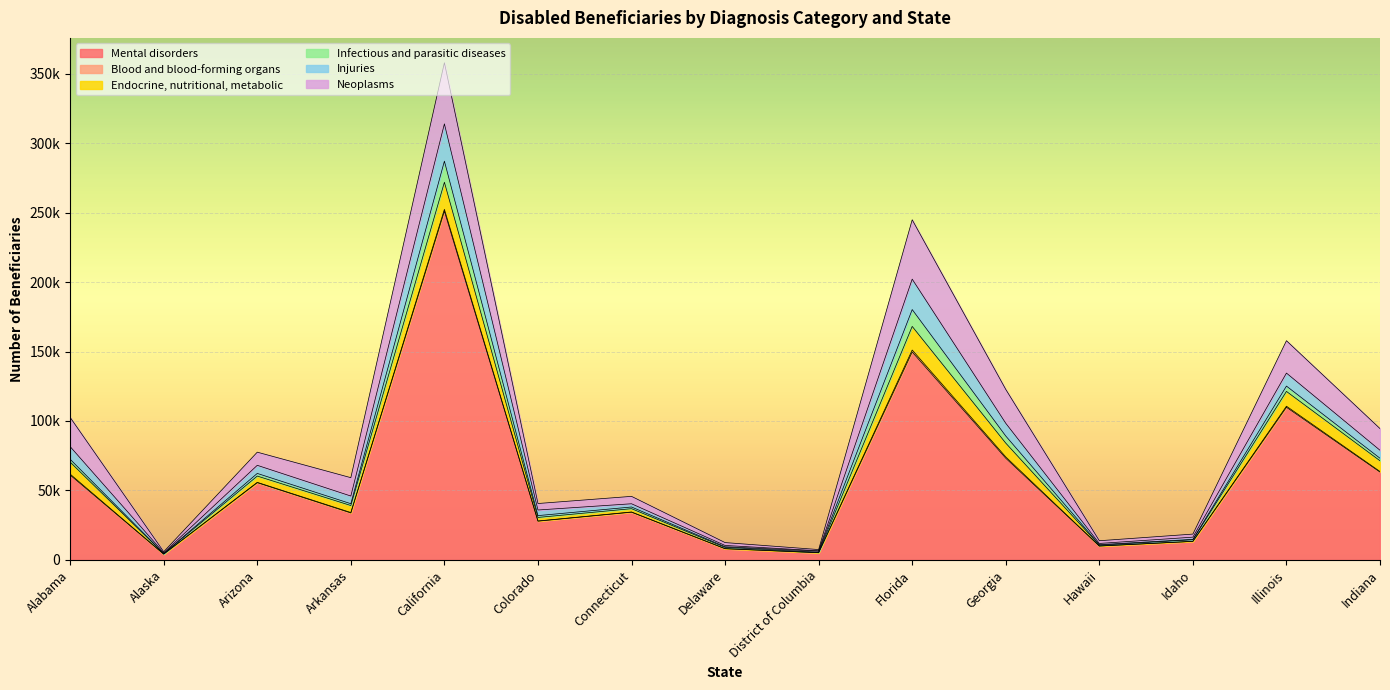

Reading left to right, extract all data points from this chart.

Mental disorders: Alabama=61053	Alaska=4131	Arizona=55570	Arkansas=33780	California=251090	Colorado=27858	Connecticut=34314	Delaware=8018	District of Columbia=5119	Florida=149686	Georgia=73168	Hawaii=9952	Idaho=13312	Illinois=109861	Indiana=63183
Blood and blood-forming organs: Alabama=698	Alaska=26	Arizona=247	Arkansas=316	California=1317	Colorado=147	Connecticut=163	Delaware=81	District of Columbia=60	Florida=1420	Georgia=963	Hawaii=33	Idaho=35	Illinois=781	Indiana=440
Endocrine, nutritional, metabolic: Alabama=8628	Alaska=329	Arizona=4519	Arkansas=5036	California=19534	Colorado=2540	Connecticut=2381	Delaware=893	District of Columbia=368	Florida=16998	Georgia=9939	Hawaii=575	Idaho=1121	Illinois=10663	Indiana=7726
Infectious and parasitic diseases: Alabama=2076	Alaska=130	Arizona=1907	Arkansas=1304	California=15158	Colorado=1315	Connecticut=1205	Delaware=456	District of Columbia=699	Florida=12138	Georgia=5101	Hawaii=396	Idaho=287	Illinois=3829	Indiana=1811
Injuries: Alabama=9088	Alaska=527	Arizona=5839	Arkansas=5532	California=26863	Colorado=4044	Connecticut=2331	Delaware=922	District of Columbia=296	Florida=21899	Georgia=9187	Hawaii=854	Idaho=1590	Illinois=9365	Indiana=5771
Neoplasms: Alabama=21020	Alaska=716	Arizona=9465	Arkansas=13215	California=44004	Colorado=4666	Connecticut=5329	Delaware=2074	District of Columbia=866	Florida=42740	Georgia=24379	Hawaii=1964	Idaho=2212	Illinois=23313	Indiana=15591